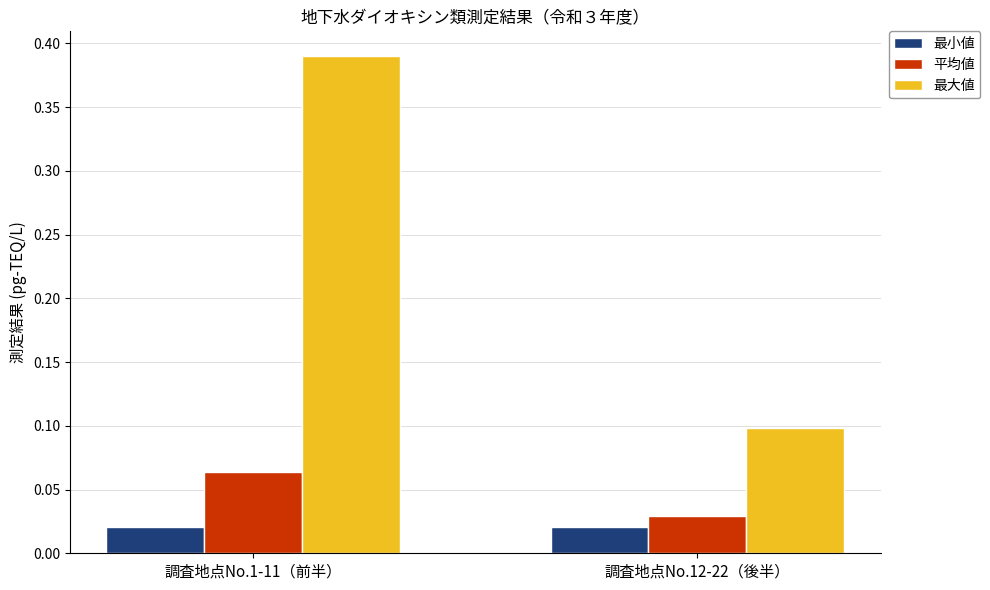

Rank the series at 調査地点No.1-11（前半） from lowest to highest value.

最小値, 平均値, 最大値